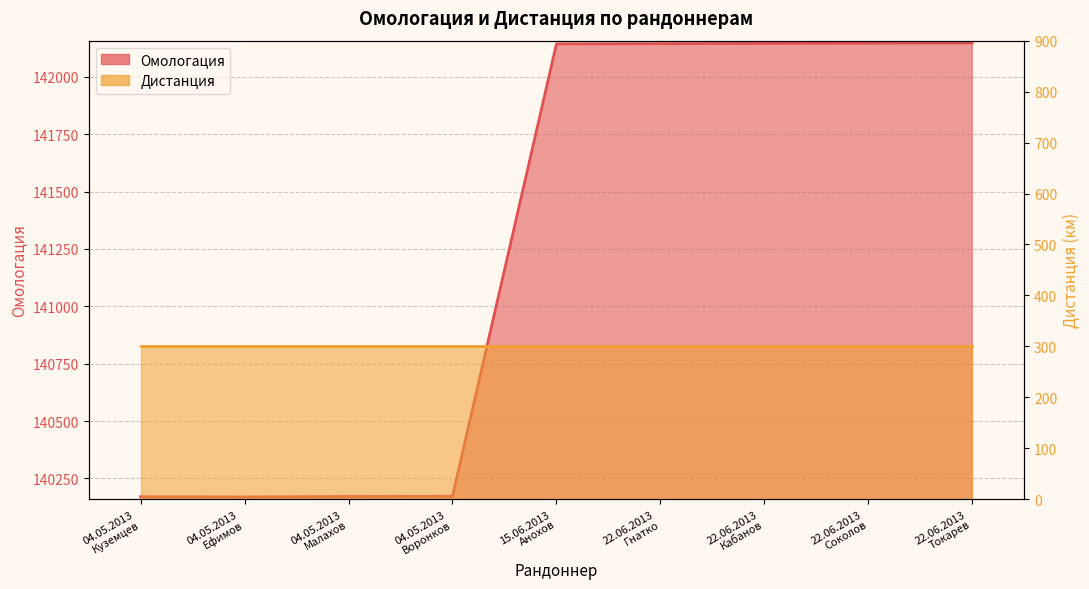

What is the approximate value at 04.05.2013
Малахов?

140171